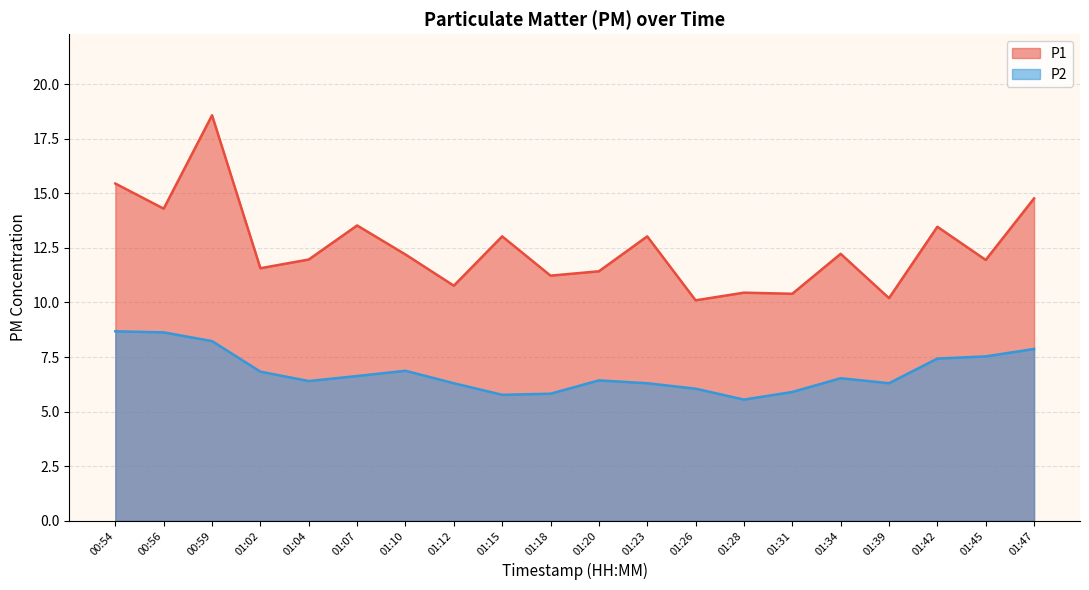

What is the label of the 2nd point from the right?

01:45